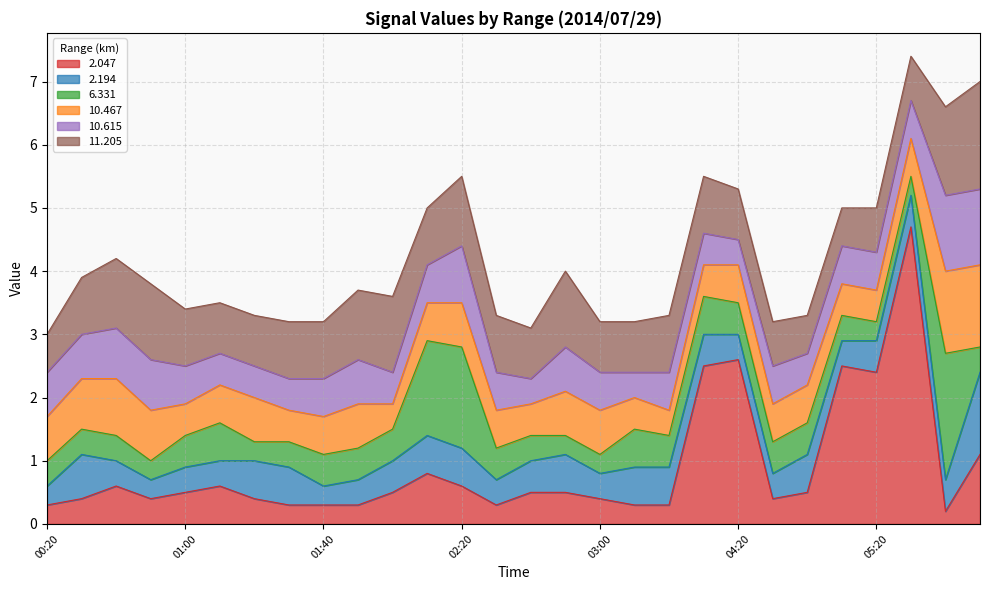

In 2.047, how many points are lower than both neighbors (excluding endpoints)?

5